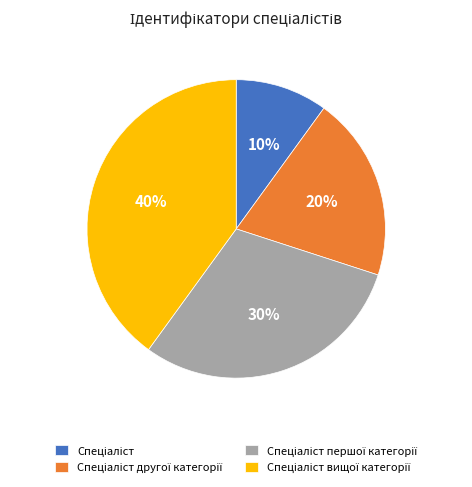

Is there a majority slice in this chart?

No